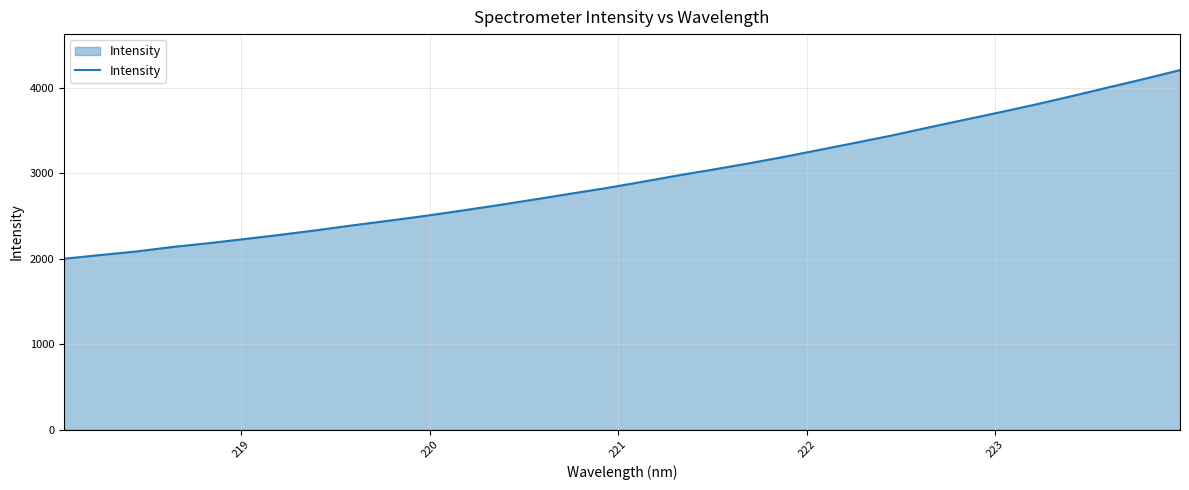

What is the smallest value displayed?

1998.9